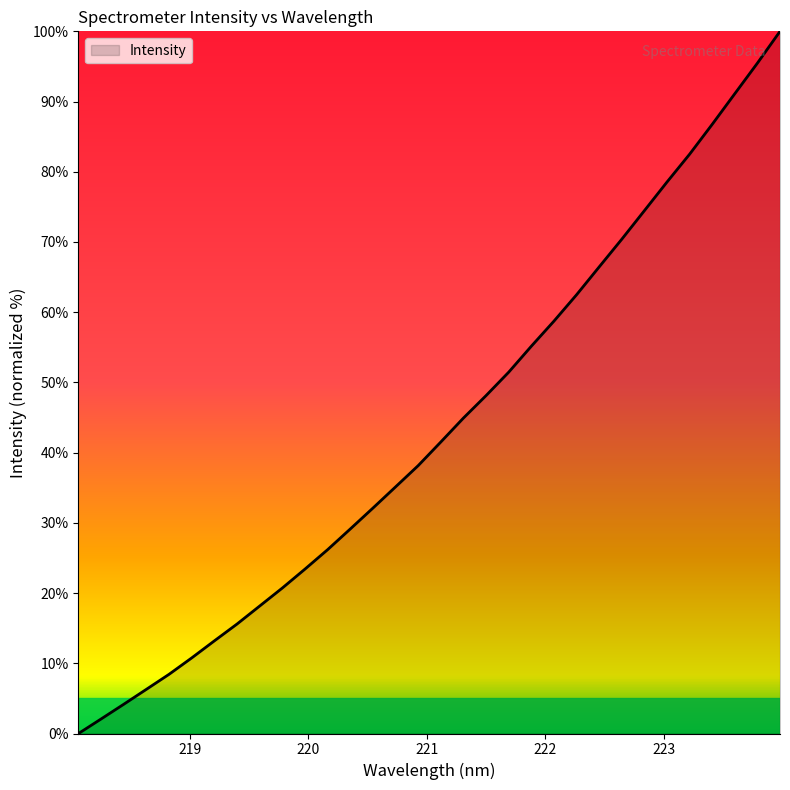

What is the sum of all values?

1391.6